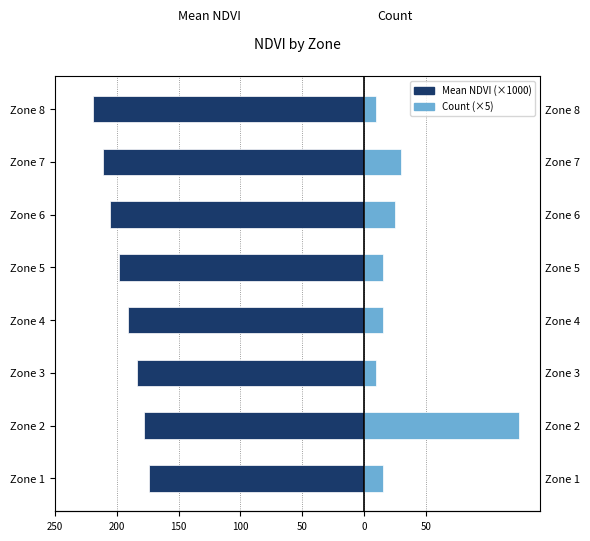

What is the maximum value shown in the chart?

125.0